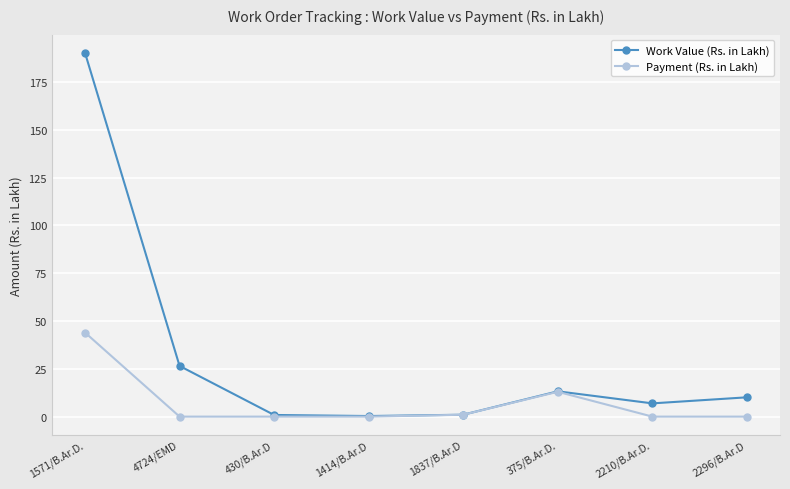

True or false: Payment (Rs. in Lakh) has more than 2 points higher than both neighbors.

False